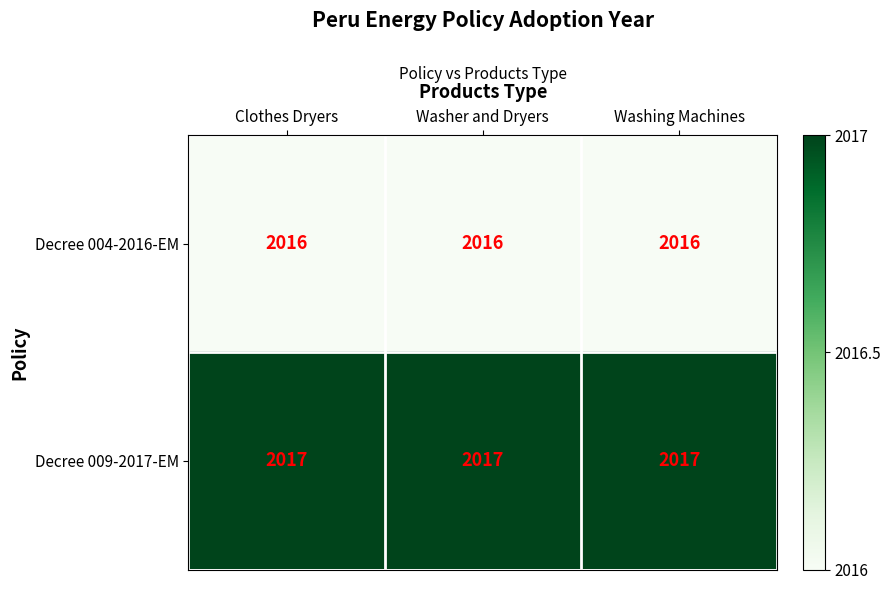

What is the approximate value of Decree 009-2017-EM at Washing Machines?

2017